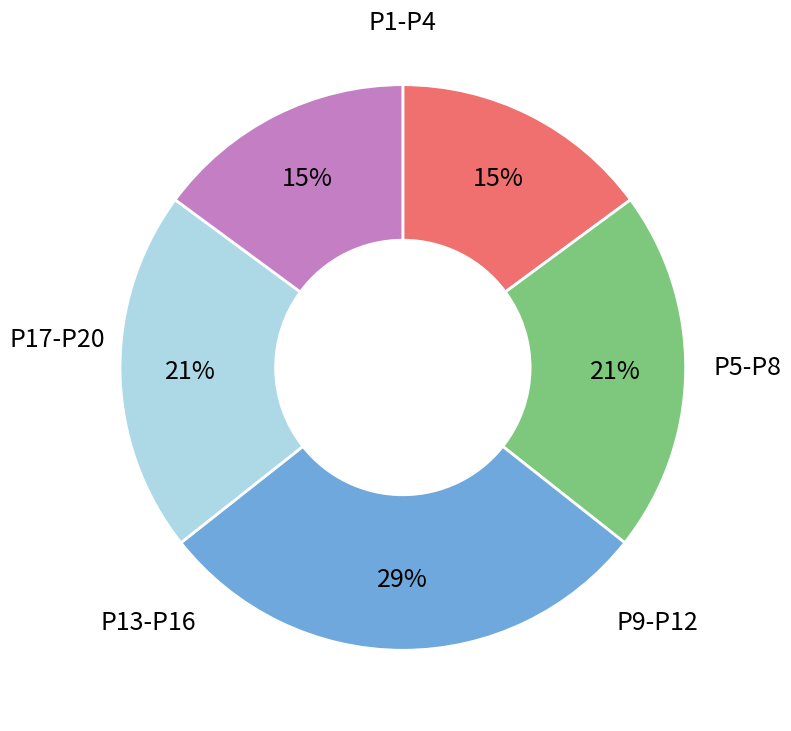

To the nearest percent, what is the average slice percentage?

20%